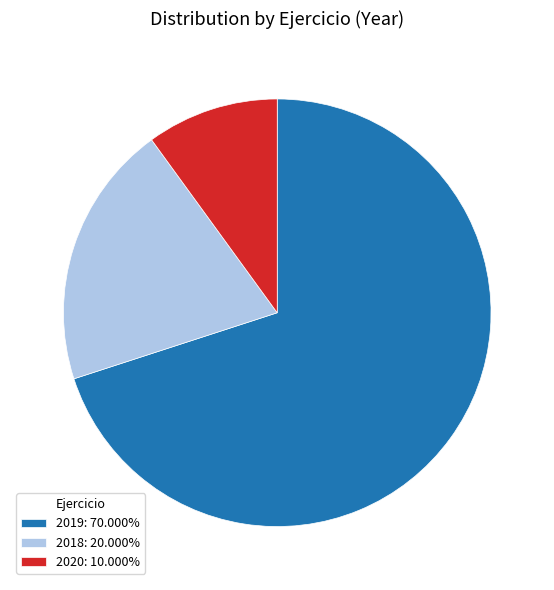

Count the number of slices in the pie.

3